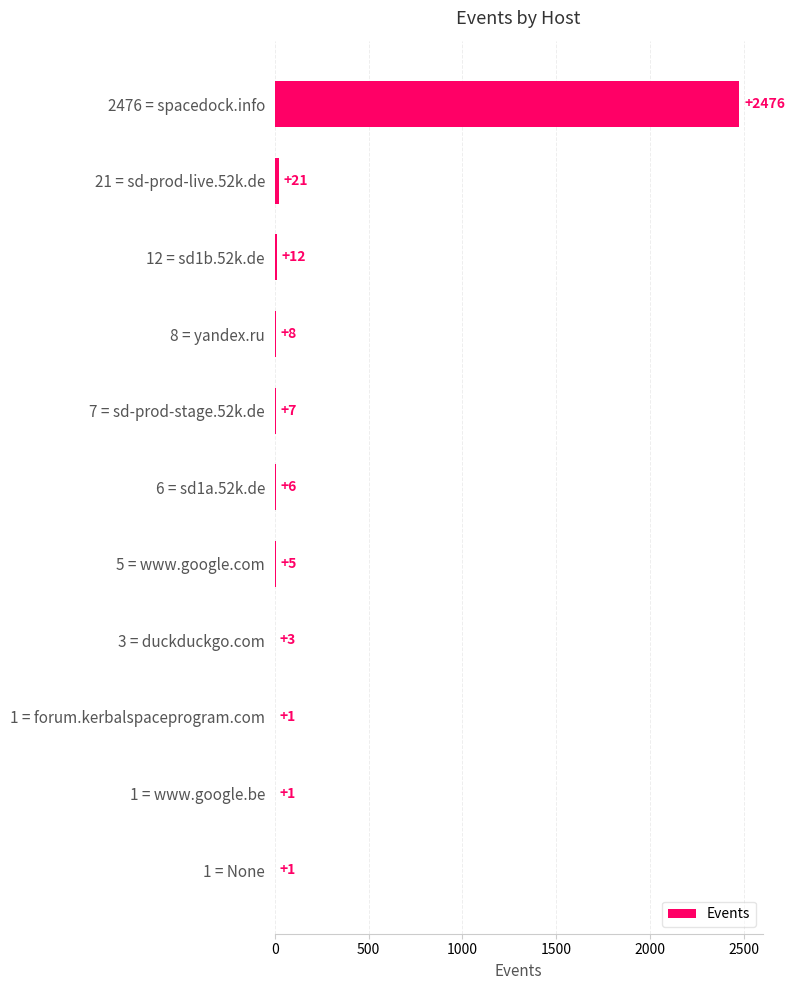

What is the sum of all values?

2541